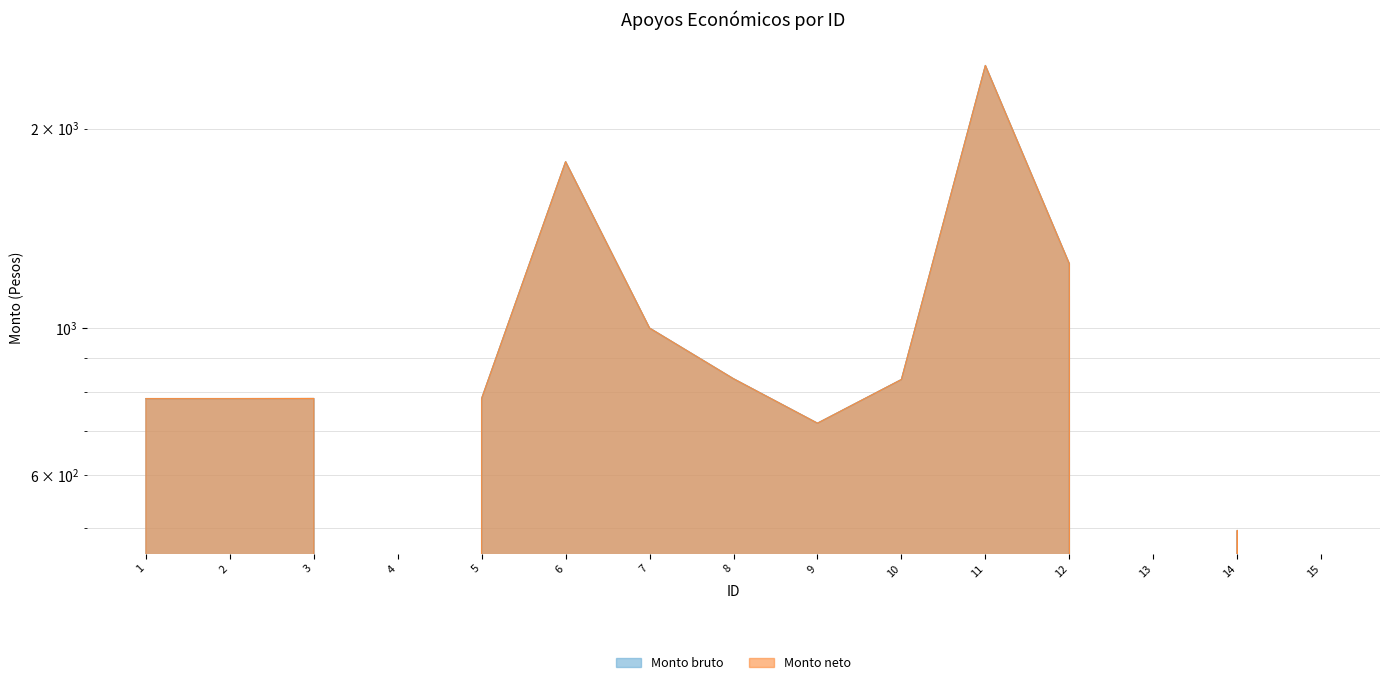

Does the chart have visible grid lines?

Yes